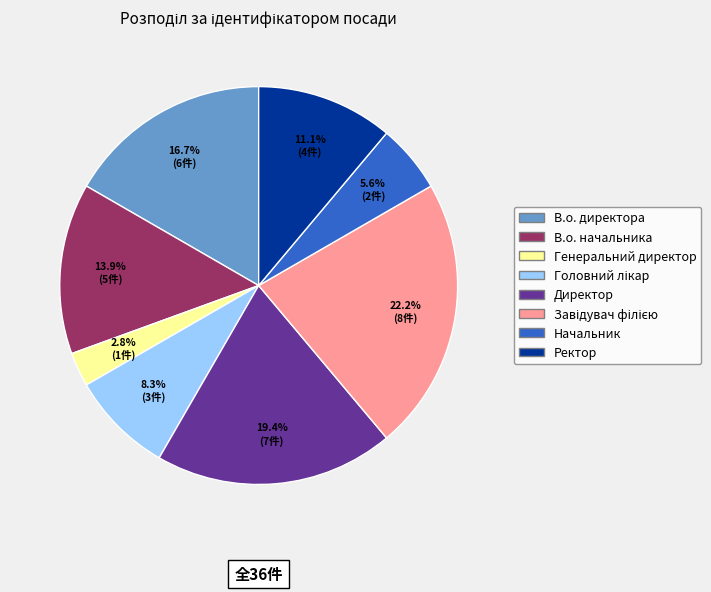

What is the ratio of the value at В.о. начальника to the value at Генеральний директор?

5.0